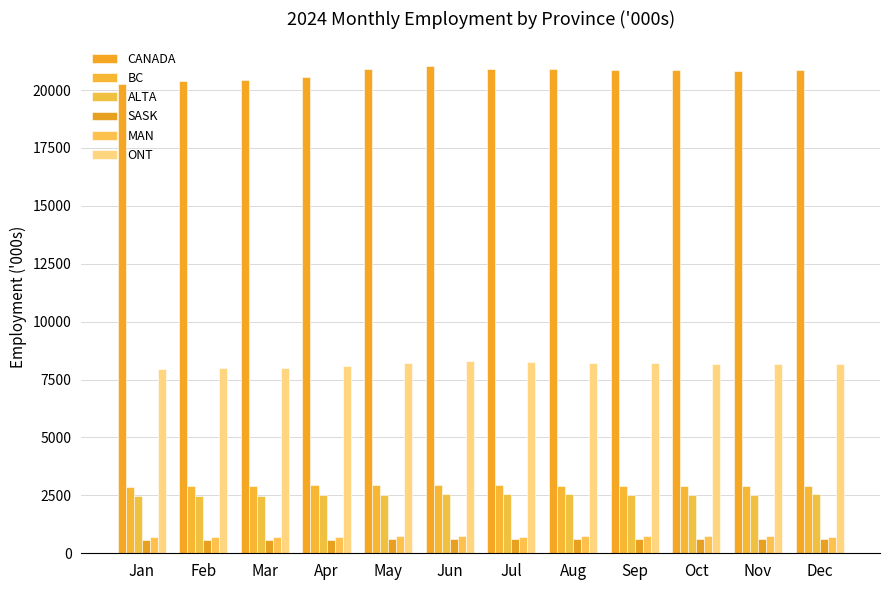

What is the smallest value displayed?

585.5